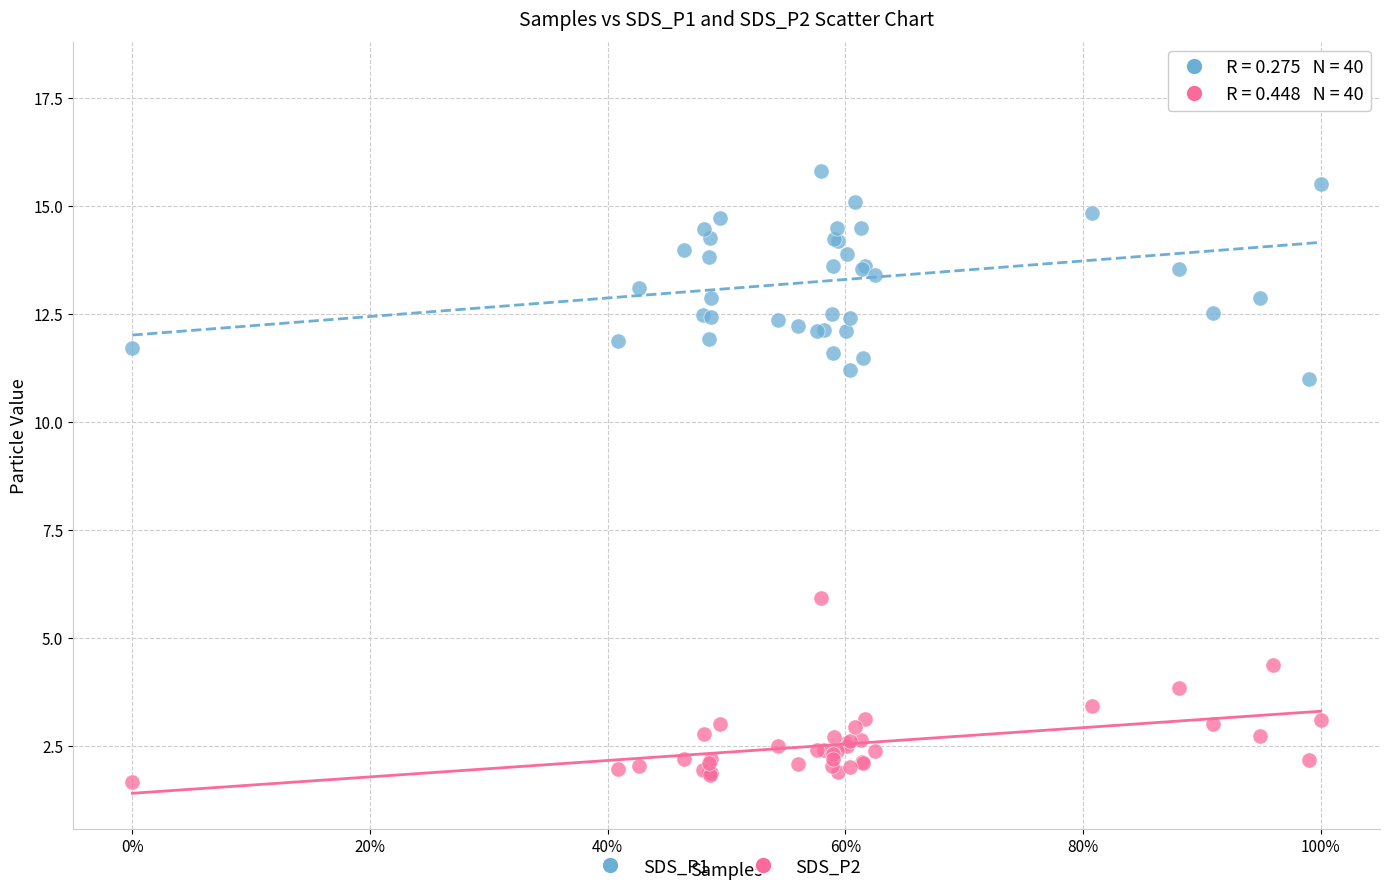

Across all series, what Y value is closest to 9?

11.0